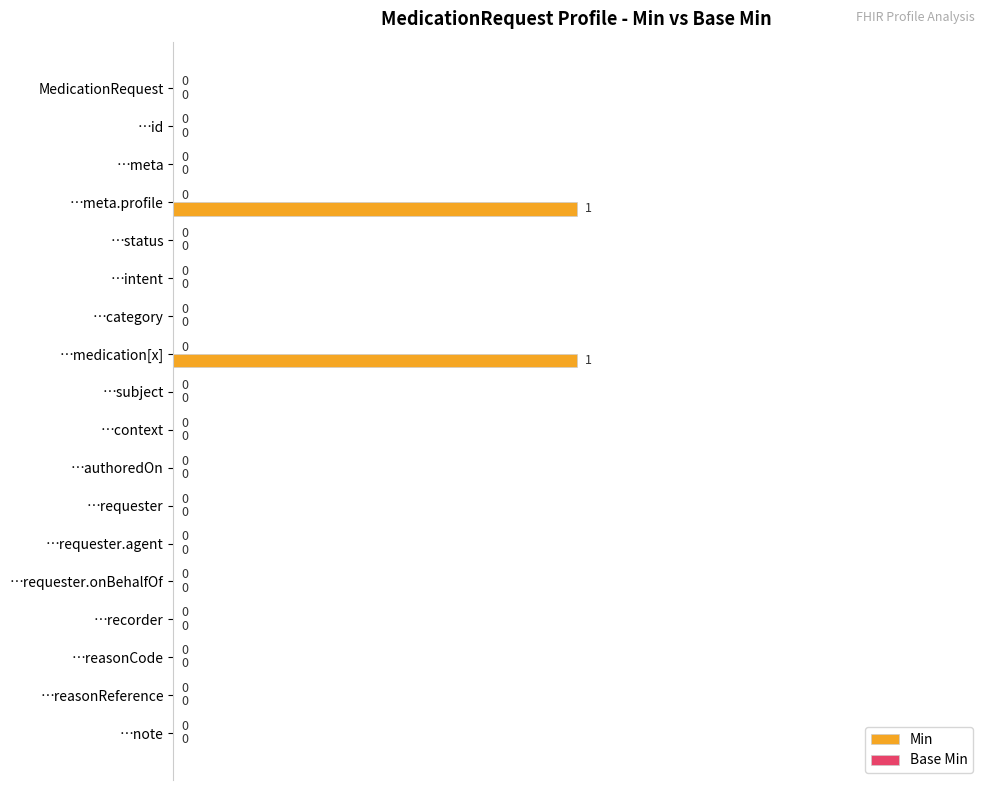

The chart shows a value of 1 at …medication[x]. True or false?

True